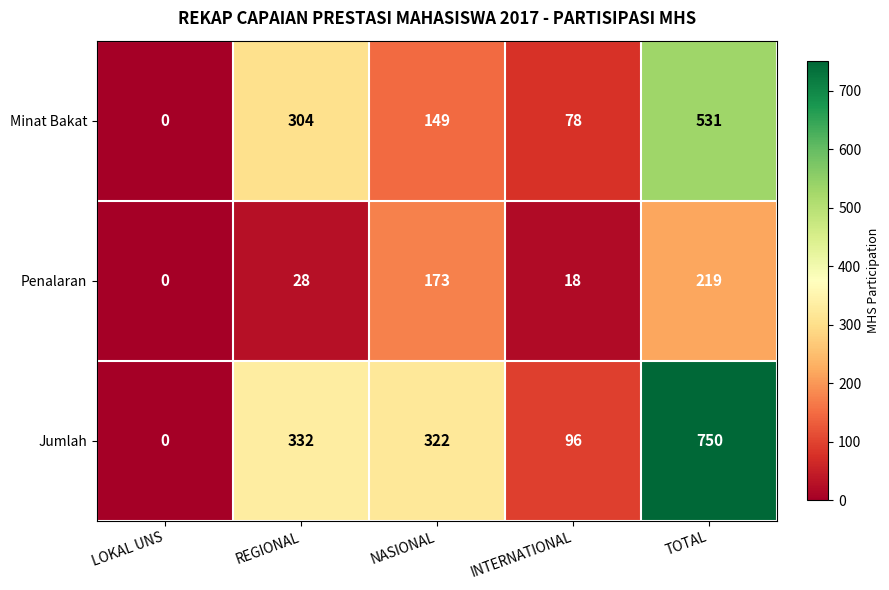

What is the greatest value displayed?

750